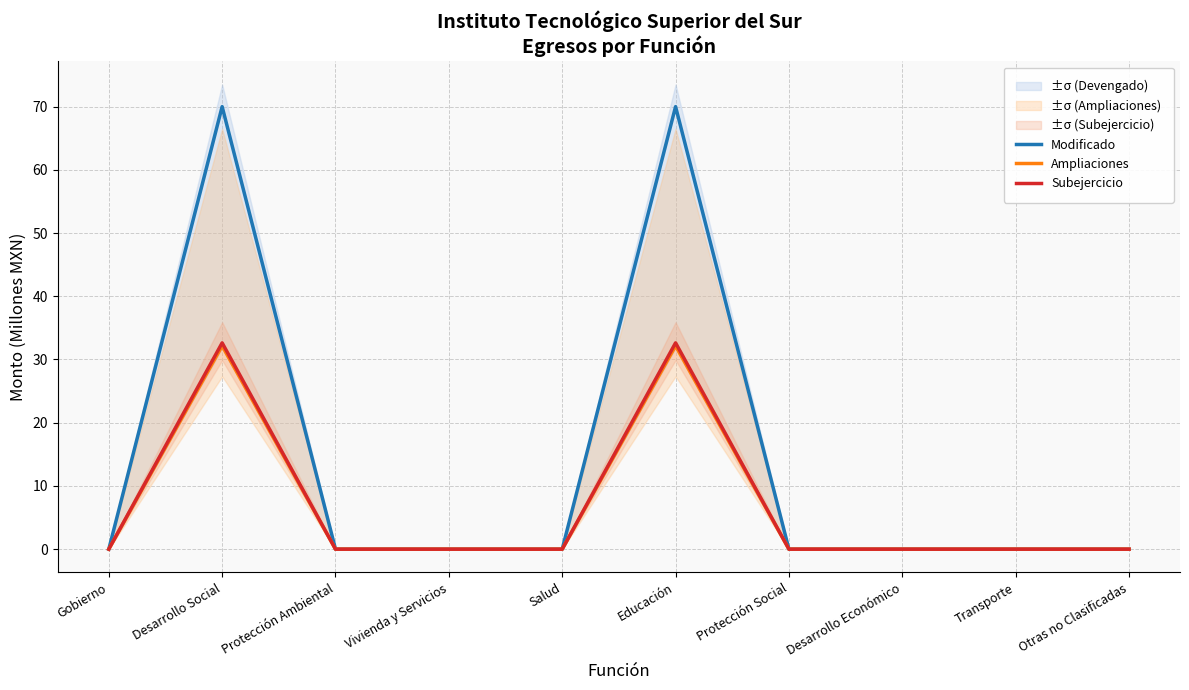

Reading right to left, extract all data points from this chart.

Modificado: 0.0	0.0	0.0	0.0	70.0	0.0	0.0	0.0	70.0	0.0
Ampliaciones: 0.0	0.0	0.0	0.0	32.2	0.0	0.0	0.0	32.2	0.0
Subejercicio: 0.0	0.0	0.0	0.0	32.6	0.0	0.0	0.0	32.6	0.0